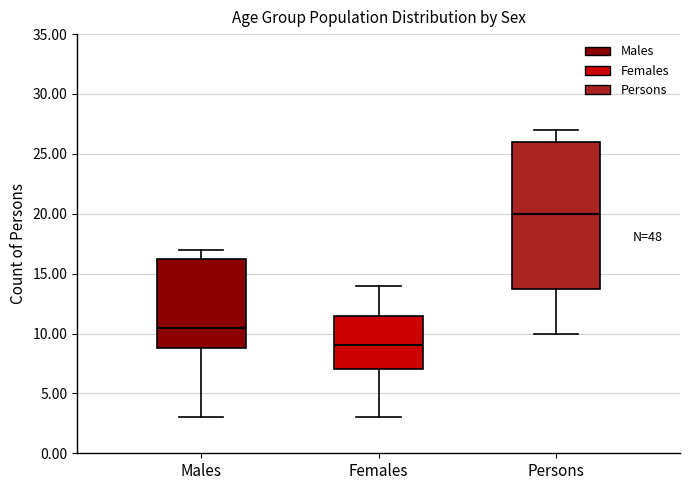

Reading left to right, transcribe this box plot: for each box, give where its median line is, the range the box spans, and where its two whiskers end, as read against the y-axis. The values are not printed on the chart, so give them approximately, as read against the axis.

Males: median 10.5, box 9.0 to 16.5, whiskers 3.0 to 17.0
Females: median 9.0, box 7.0 to 11.5, whiskers 3.0 to 14.0
Persons: median 20.0, box 14.0 to 26.0, whiskers 10.0 to 27.0